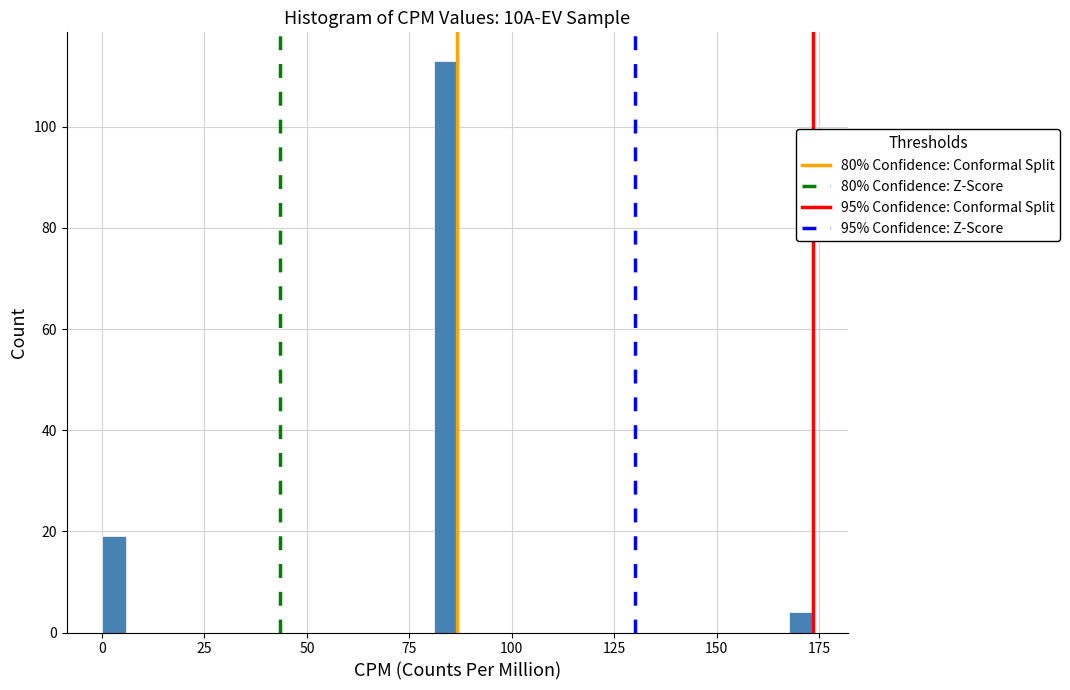

Read against the x-axis, roughly where is the centre of the tallest bar?

85